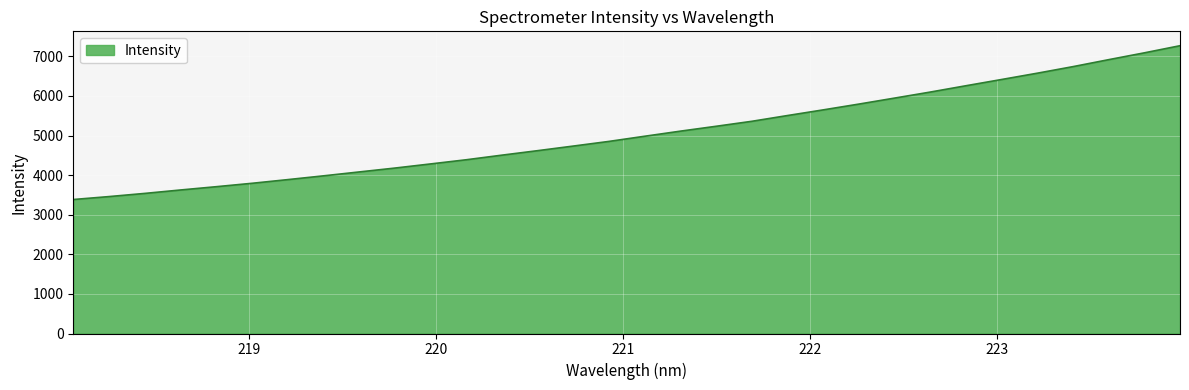

What is the maximum value shown in the chart?

7267.3